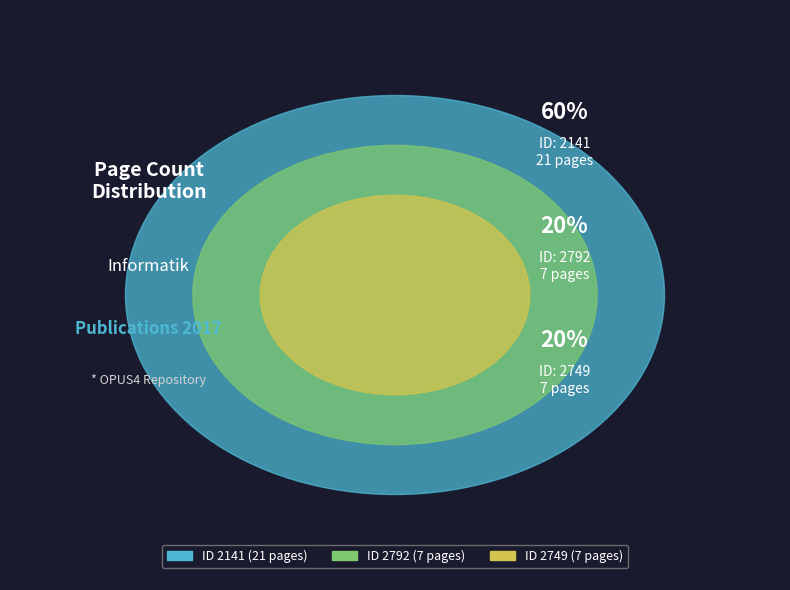

How many slices are in this pie chart?

3